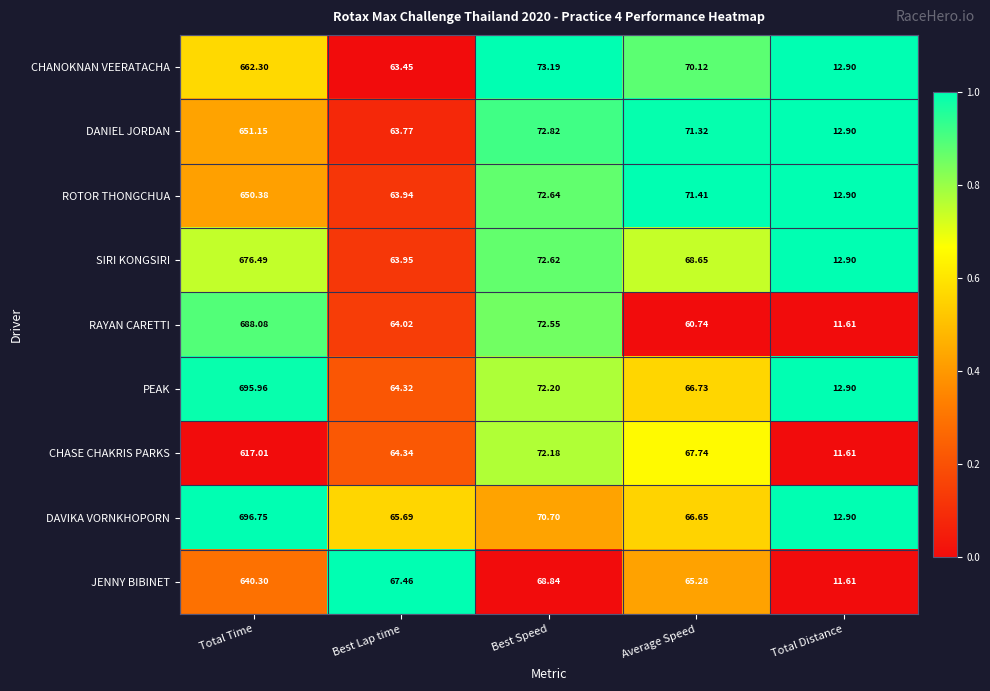

How many categories are shown in the chart?

5